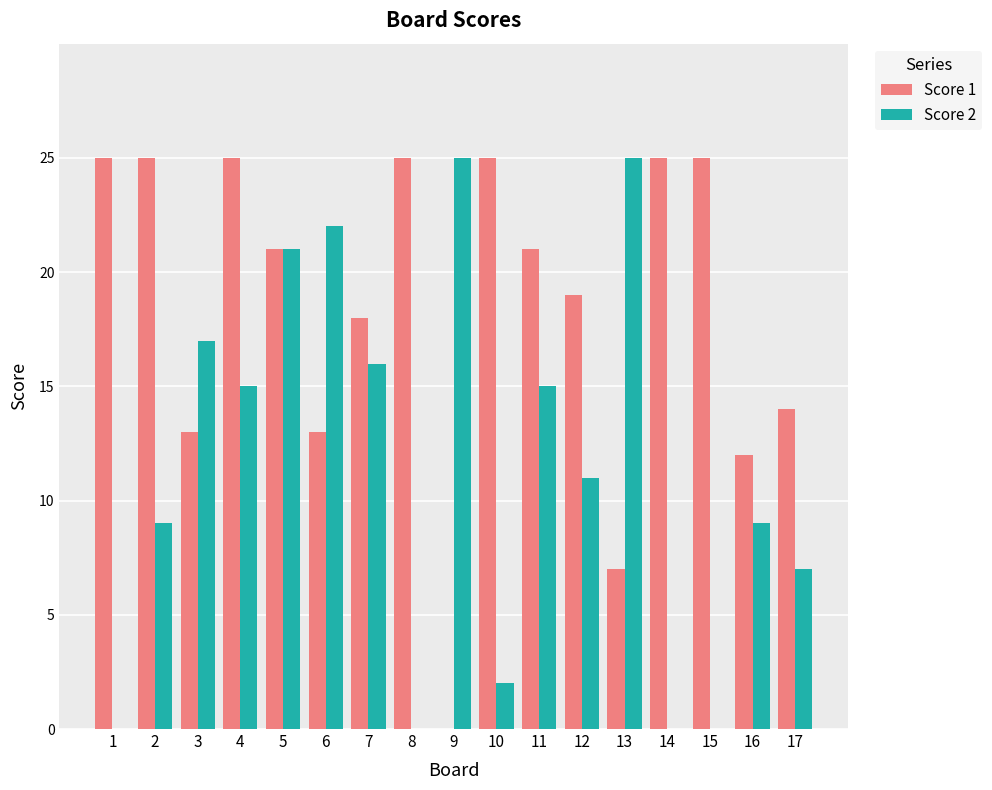

What is the greatest value displayed?

25